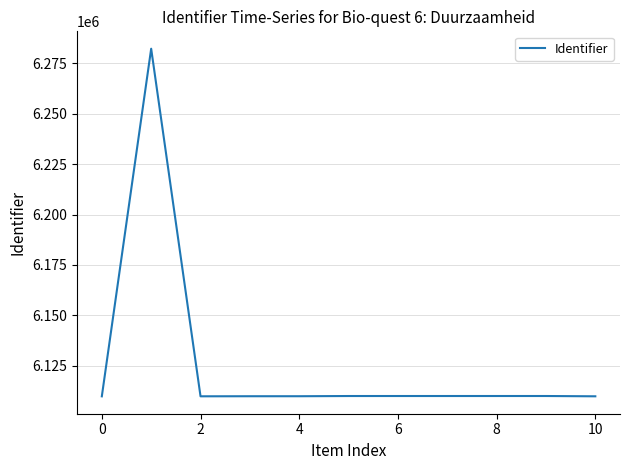

What is the smallest value displayed?

6109897